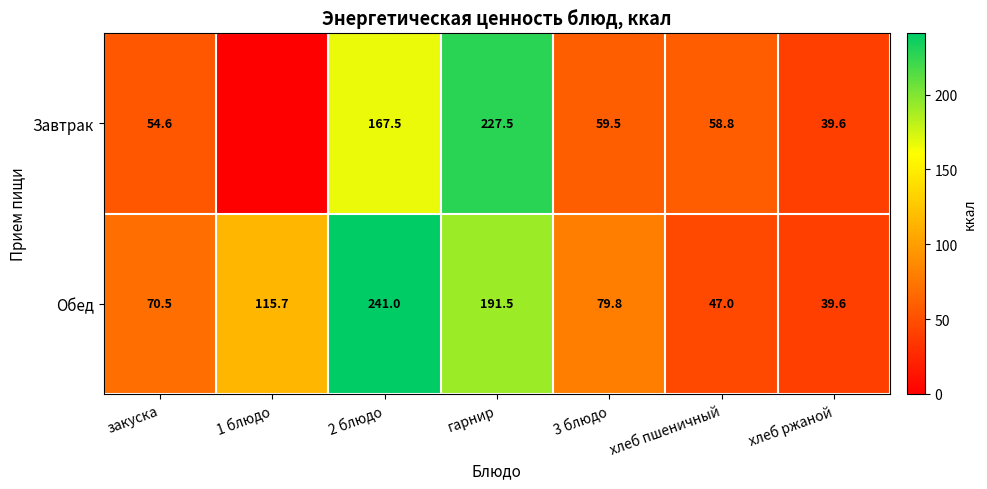

At which label is Обед closest to 140?

1 блюдо